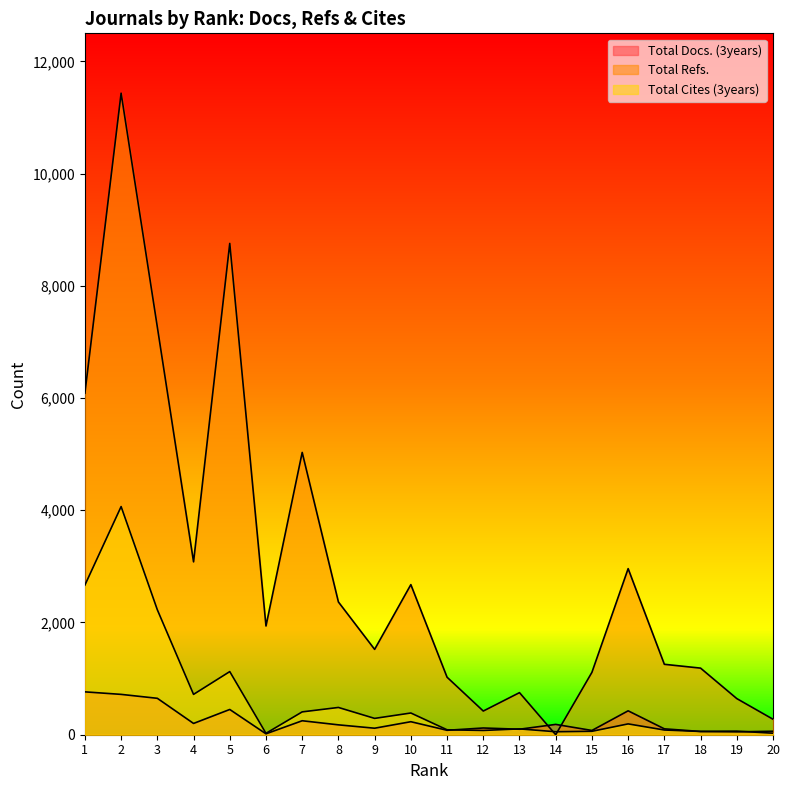

True or false: Total Cites (3years) and Total Refs. cross at least once.

True